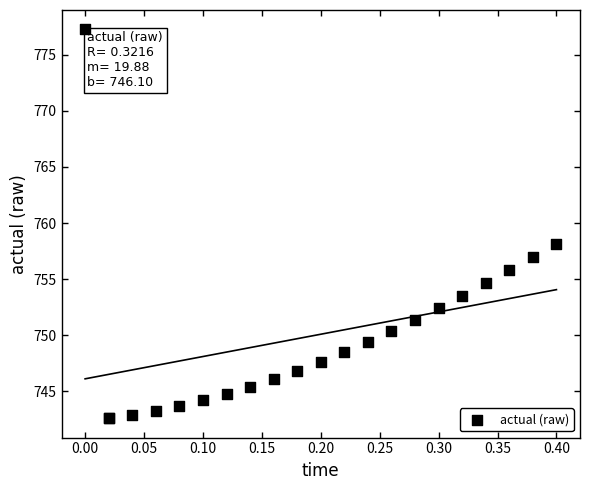

What Y value in the scatter plot is closest to 759?

758.2